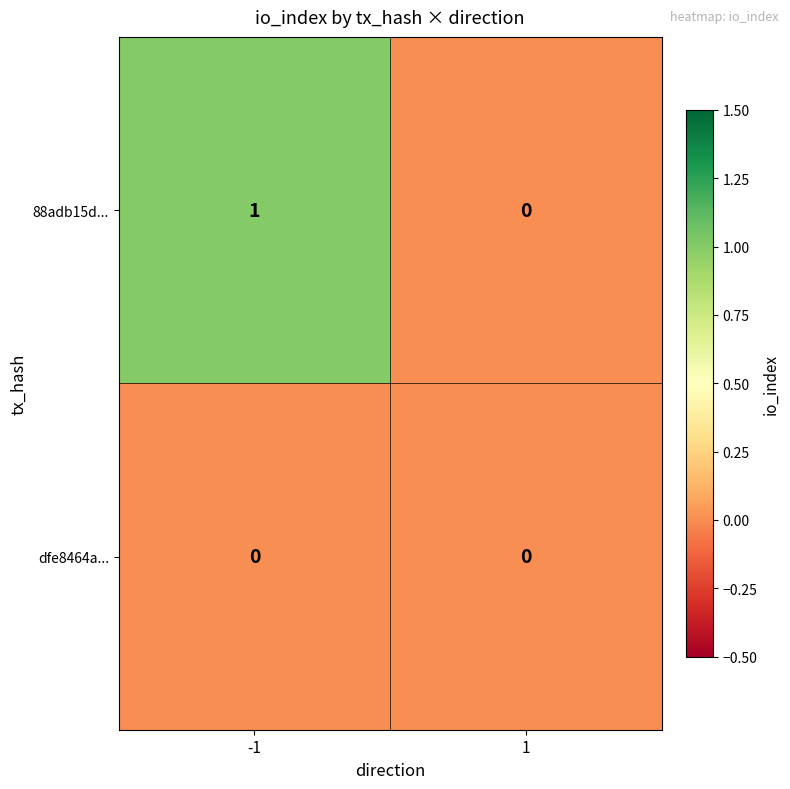

How many data points does each series have?

2